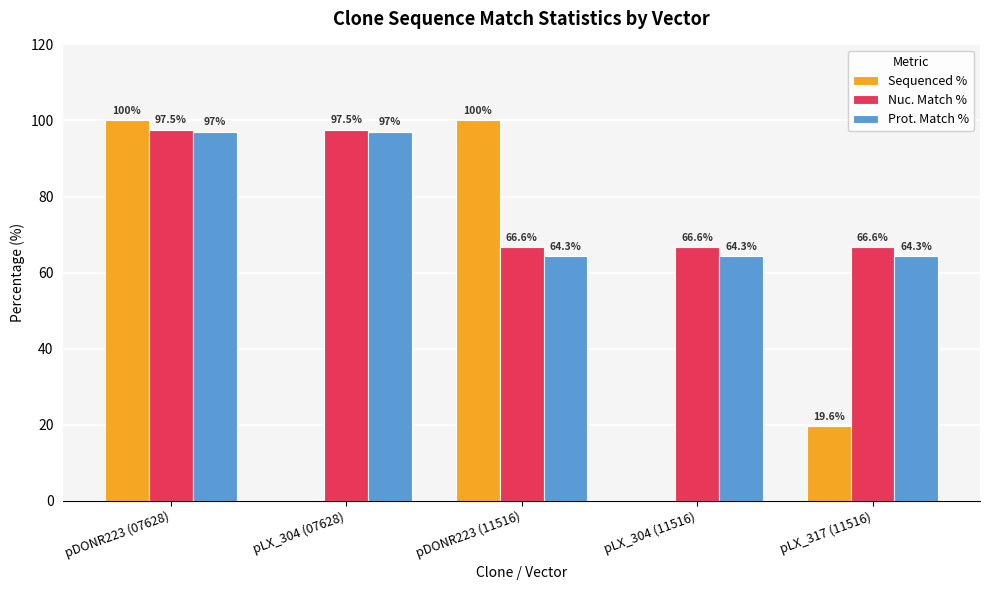

Are the bars horizontal?

No